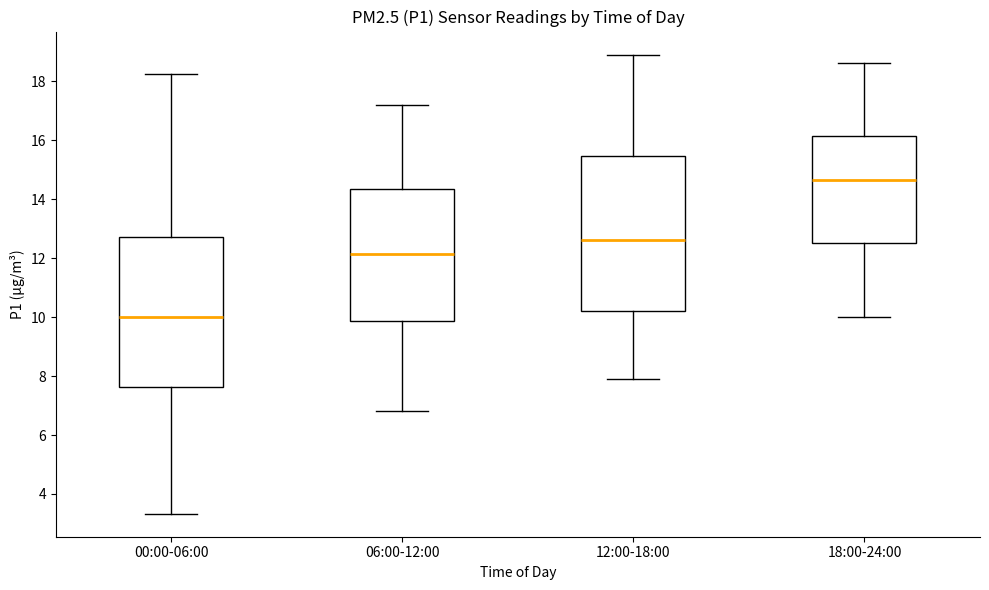

Which box has the lowest median line?

00:00-06:00